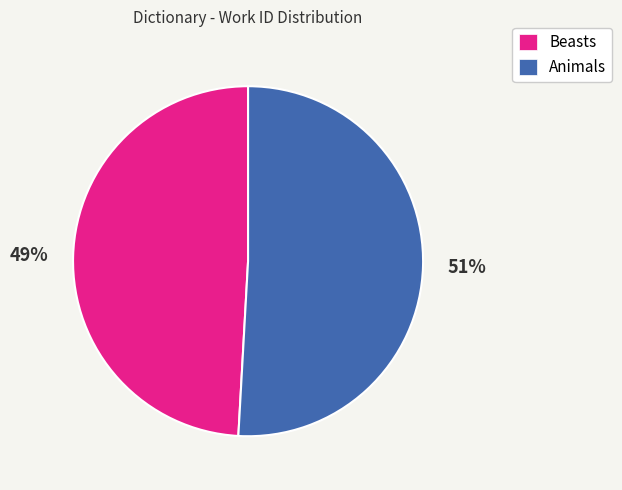

How many slices are in this pie chart?

2